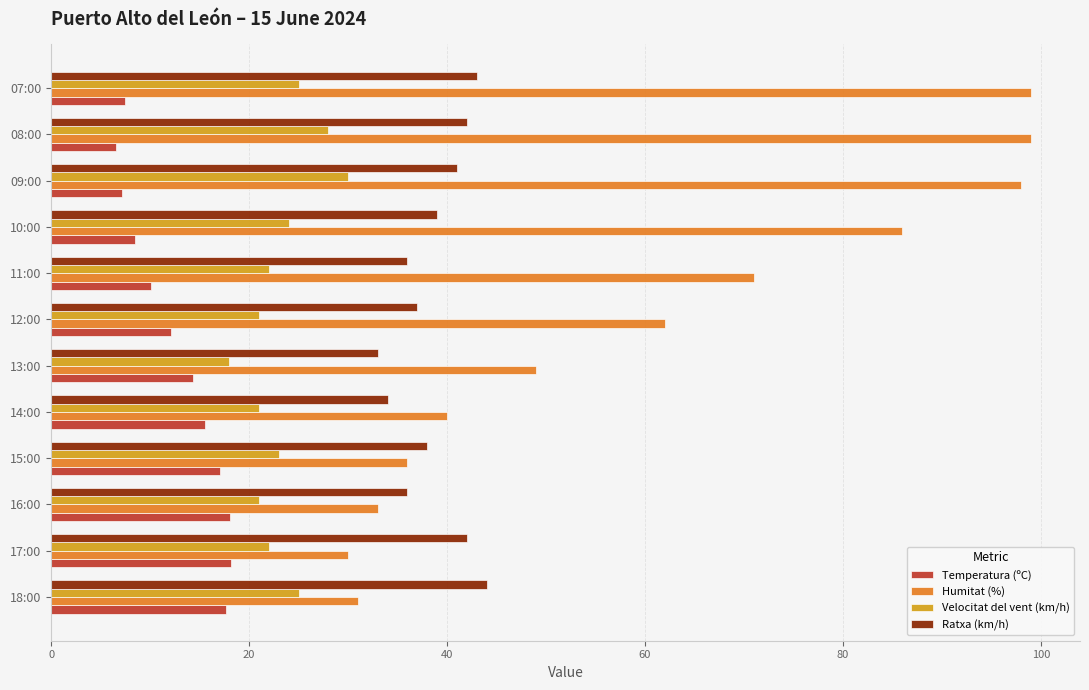

Which series changed the most between 13:00 and 07:00?

Humitat (%)